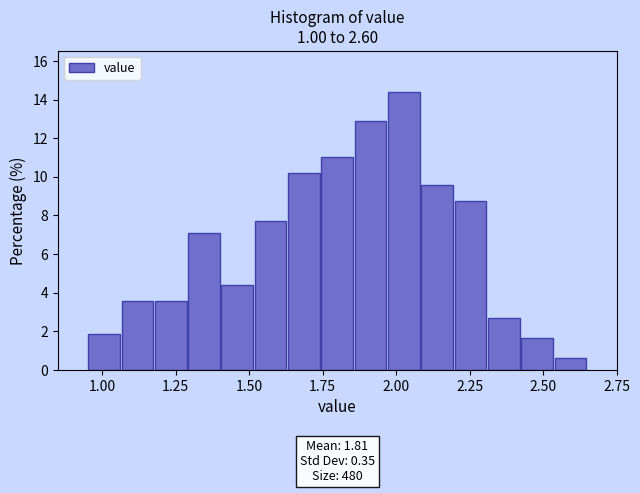

Read against the x-axis, roughly where is the centre of the tallest bar?

2.05